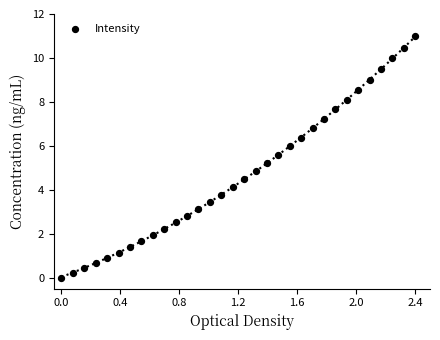

What is the range of Y values (max minus min)?

11.0